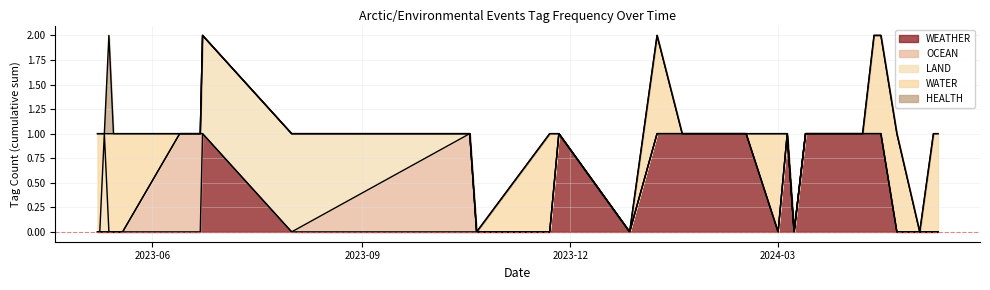

At which category is the sum across all series the highest?

2023-05-13